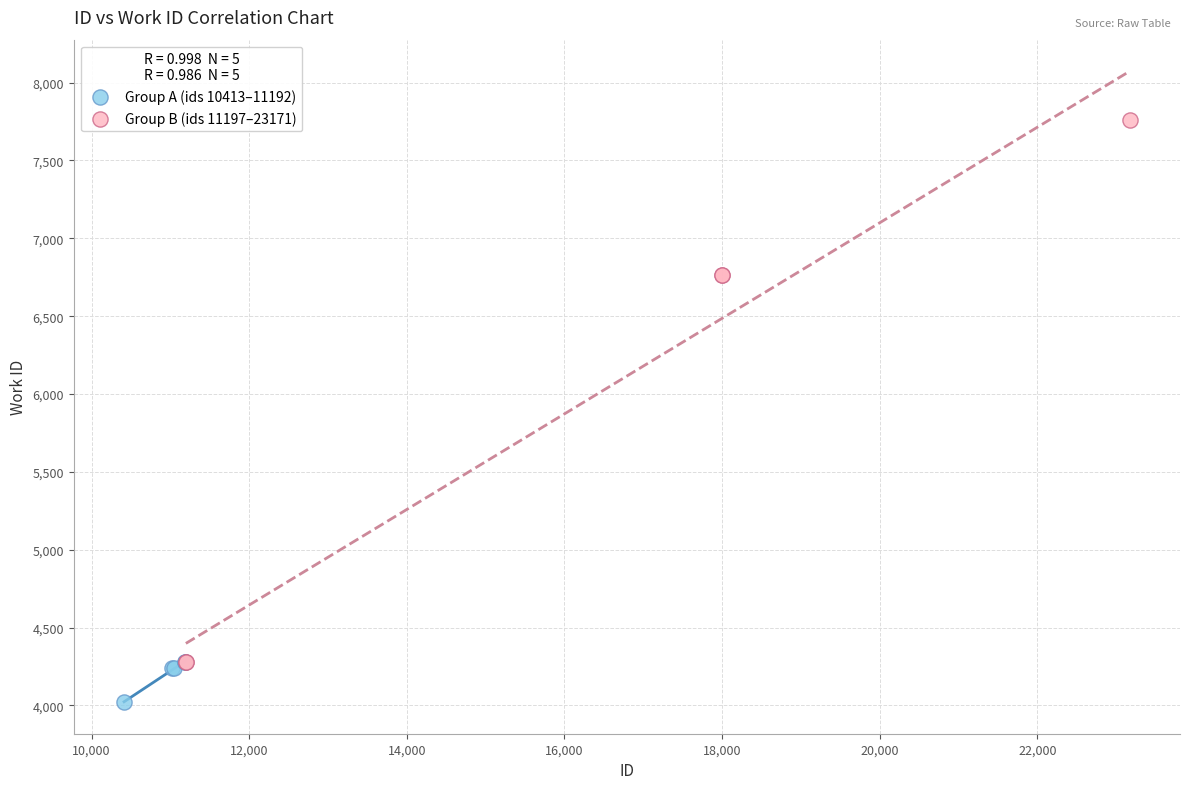

Which series contains the lowest Y value?

Group A (ids 10413–11192)